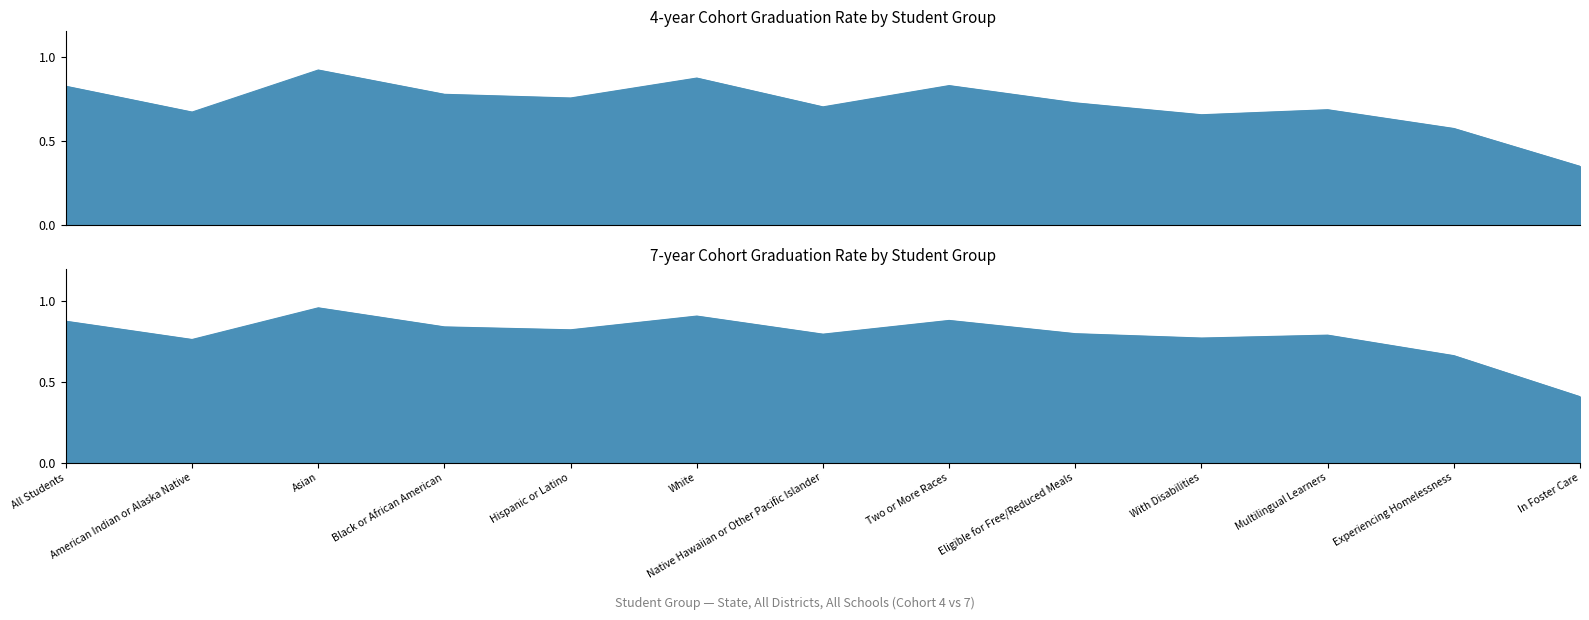

What is the label of the 6th point from the right?

Two or More Races